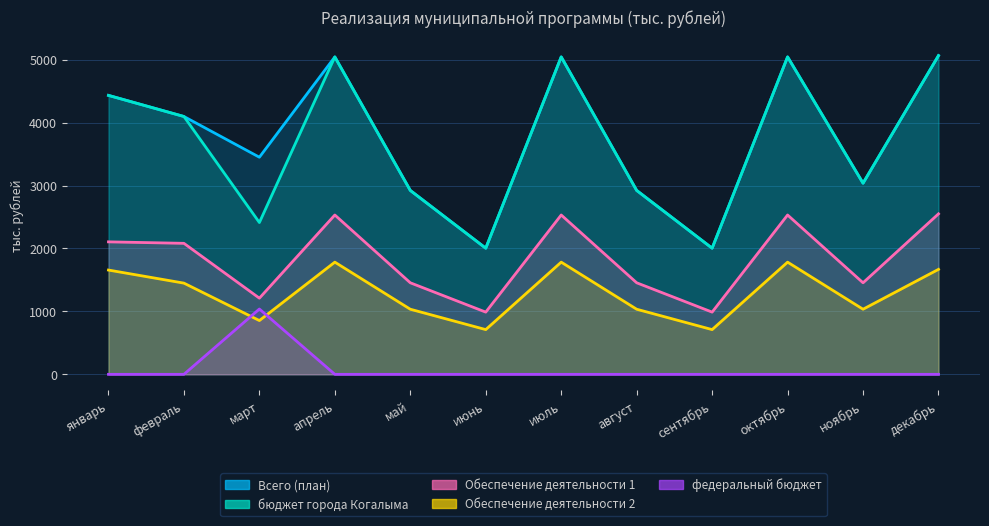

At which category does федеральный бюджет reach its first local peak?

март